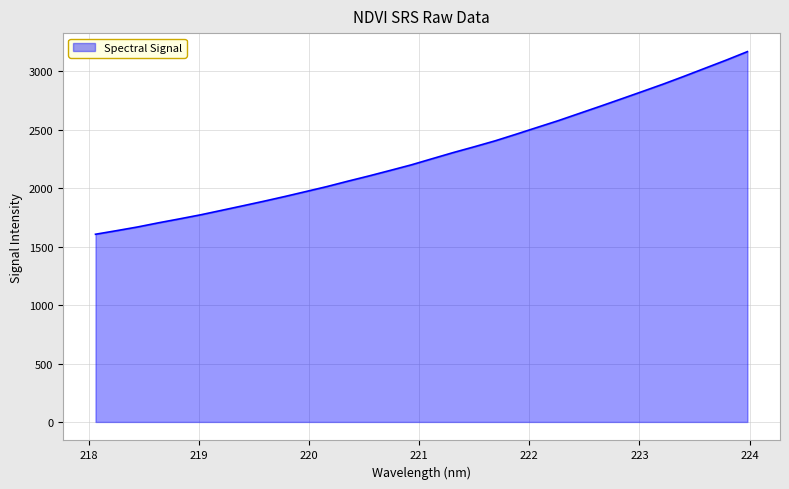

What is the greatest value displayed?

3168.8